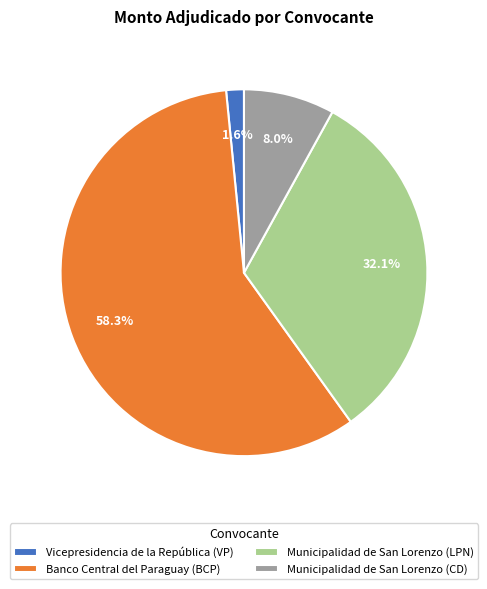

Between Banco Central del Paraguay (BCP) and Municipalidad de San Lorenzo (LPN), which is larger?

Banco Central del Paraguay (BCP)